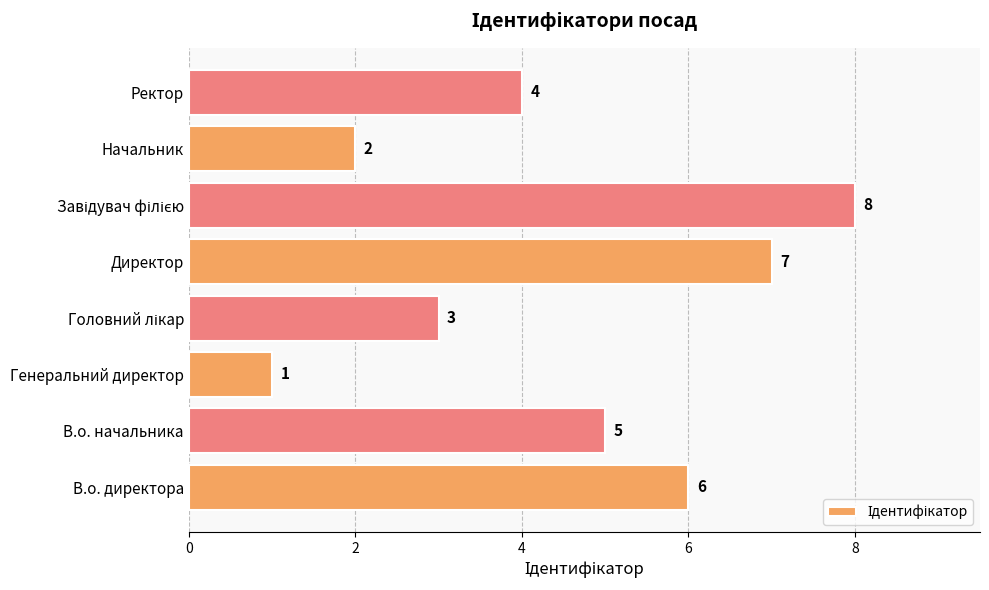

How many series are shown in this chart?

1